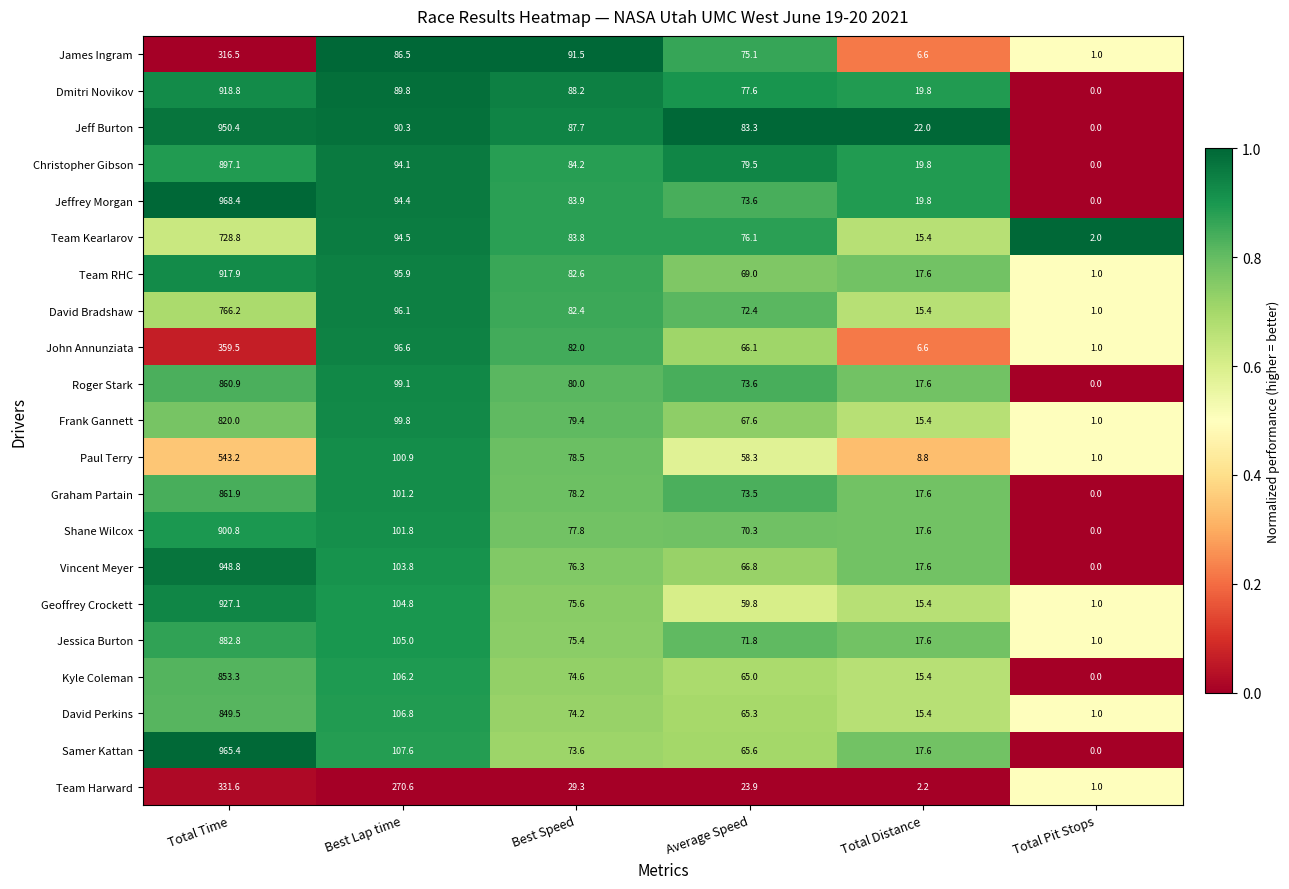

What is the difference between the Shane Wilcox values at Total Time and Best Speed?

823.0